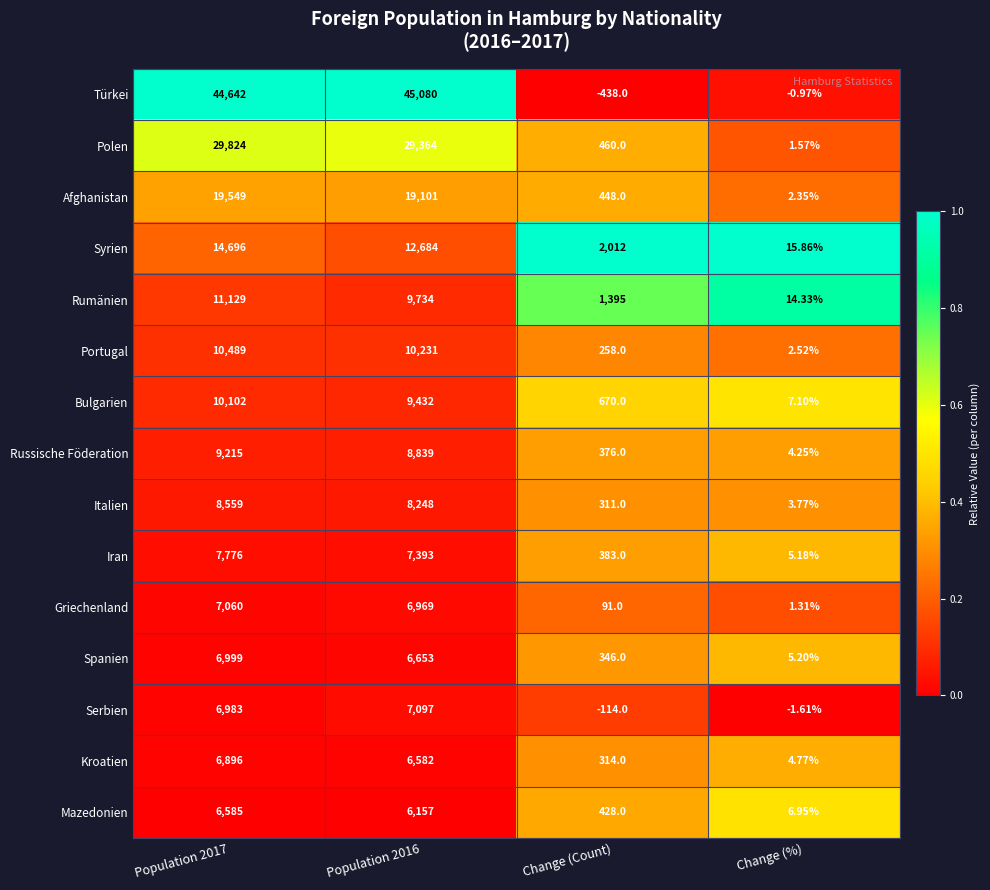

At Change (%), list the series in order from largest to smallest.

Syrien, Rumänien, Bulgarien, Mazedonien, Spanien, Iran, Kroatien, Russische Föderation, Italien, Portugal, Afghanistan, Polen, Griechenland, Türkei, Serbien